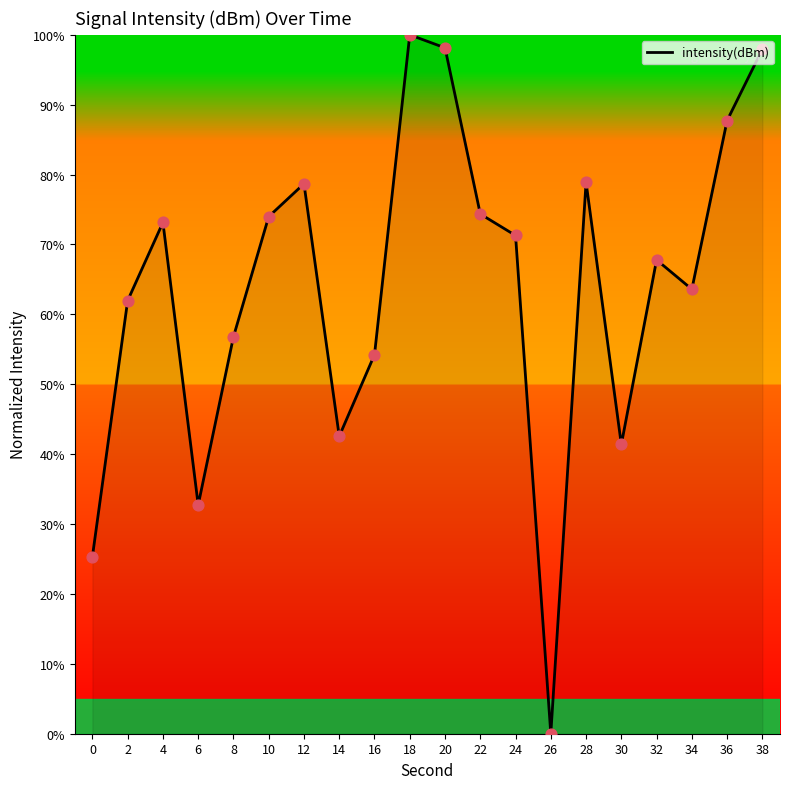

Between 0 and 14, which is larger?

14